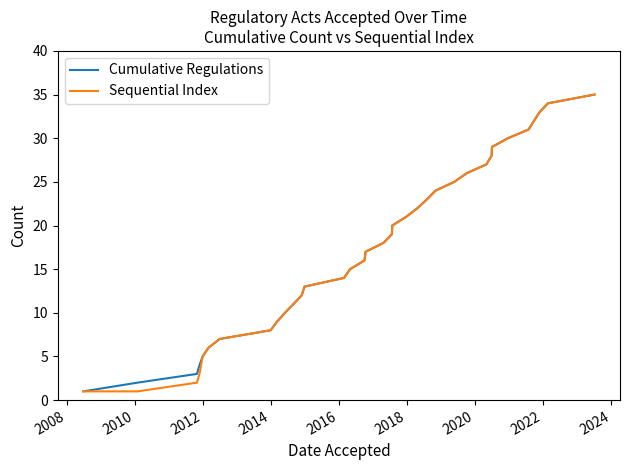

What is the maximum value shown in the chart?

35